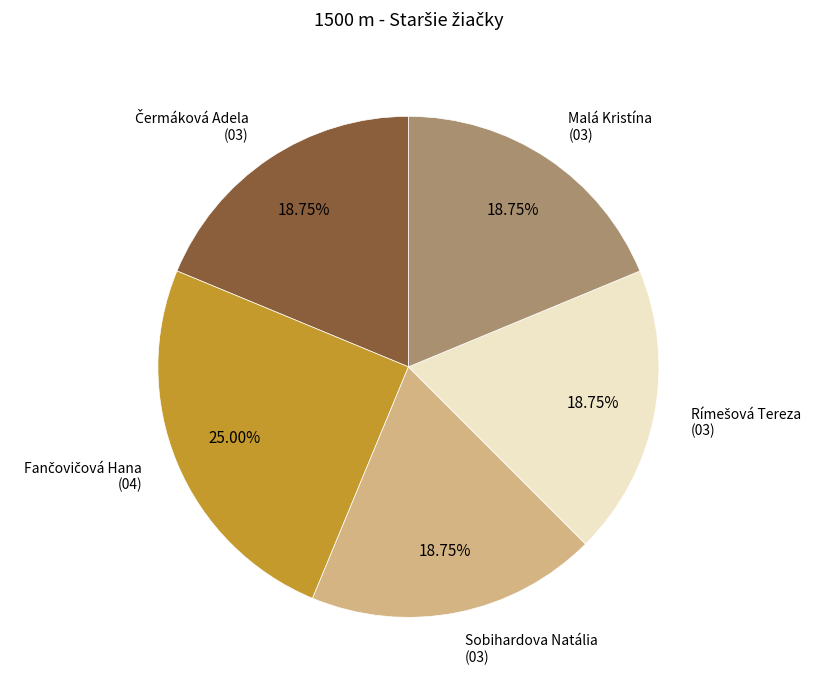

Is there a majority slice in this chart?

No